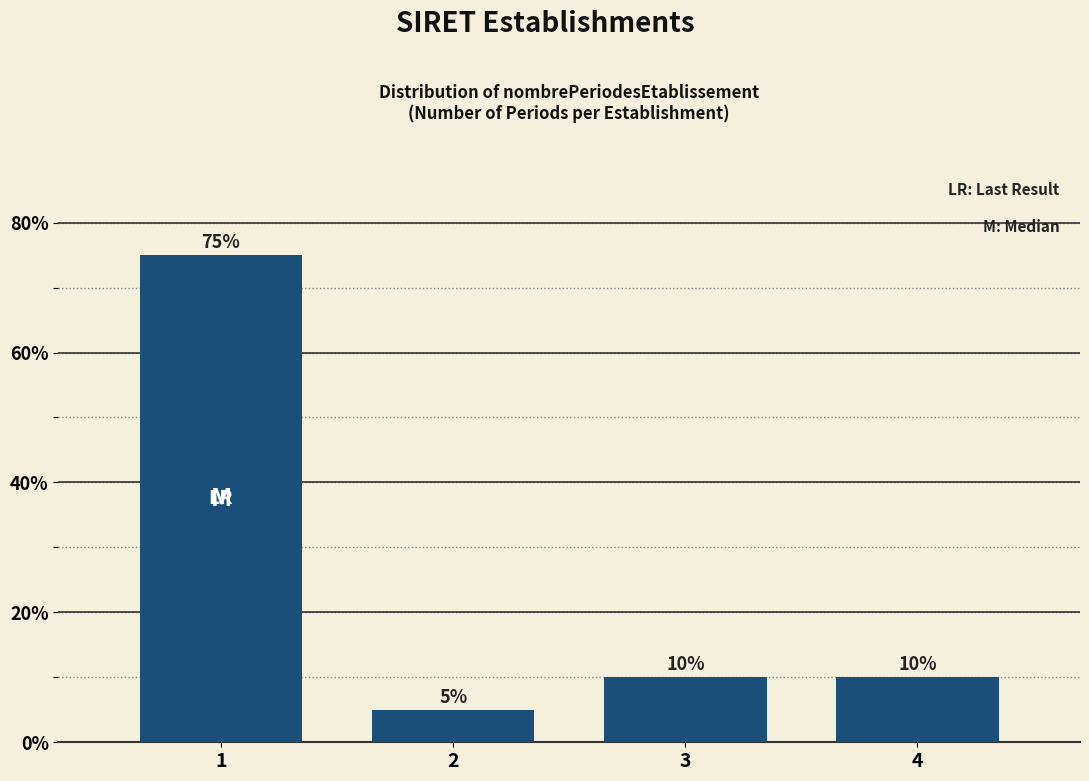

Reading right to left, transcribe all the data shown in this chart.

4=10	3=10	2=5	1=75